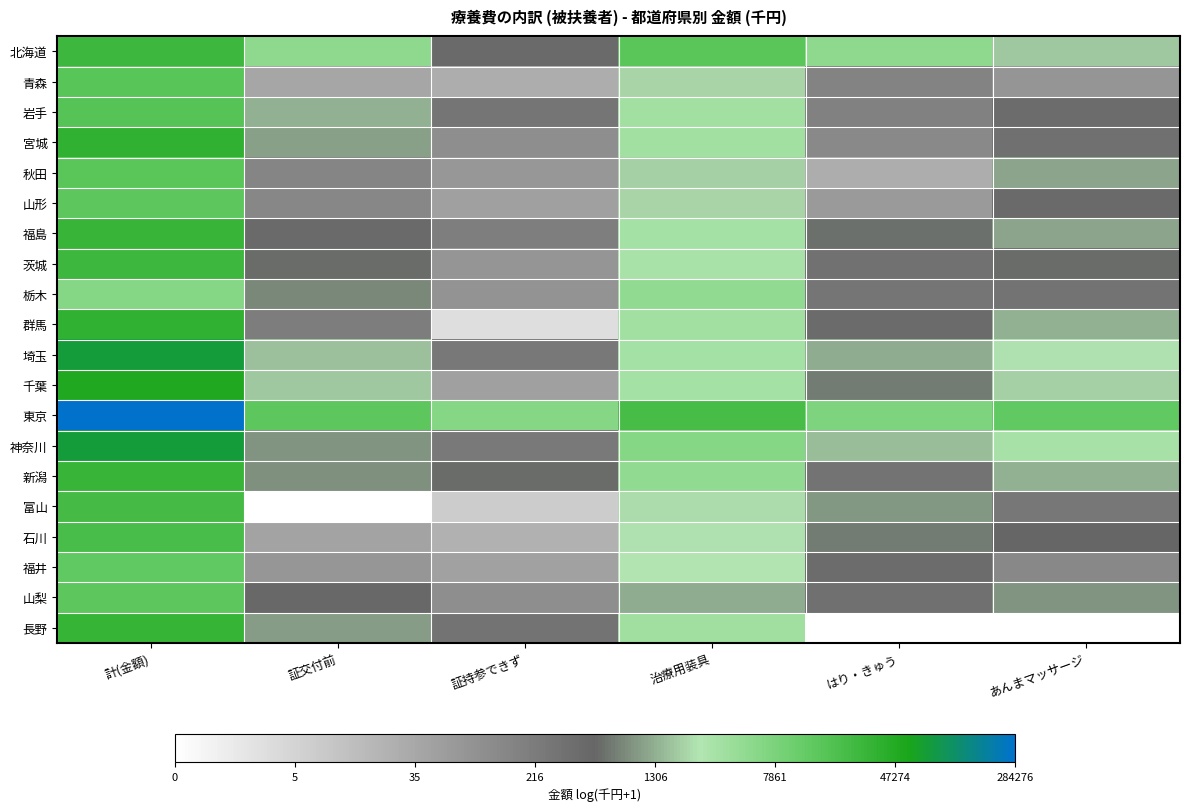

Reading left to right, list all the values displayed in this chart.

北海道: 計(金額)=10.2	証交付前=8.5	証持参できず=6.1	治療用装具=9.6	はり・きゅう=8.5	あんまマッサージ=7.5
青森: 計(金額)=9.7	証交付前=3.7	証持参できず=3.4	治療用装具=7.6	はり・きゅう=5.1	あんまマッサージ=4.4
岩手: 計(金額)=9.8	証交付前=7.2	証持参できず=5.6	治療用装具=8.2	はり・きゅう=5.2	あんまマッサージ=6.0
宮城: 計(金額)=10.5	証交付前=7.0	証持参できず=4.6	治療用装具=8.2	はり・きゅう=4.9	あんまマッサージ=5.9
秋田: 計(金額)=9.6	証交付前=5.0	証持参できず=4.2	治療用装具=7.6	はり・きゅう=3.4	あんまマッサージ=7.1
山形: 計(金額)=9.6	証交付前=4.9	証持参できず=3.9	治療用装具=7.6	はり・きゅう=4.2	あんまマッサージ=6.1
福島: 計(金額)=10.3	証交付前=6.1	証持参できず=5.3	治療用装具=8.1	はり・きゅう=6.4	あんまマッサージ=7.0
茨城: 計(金額)=10.2	証交付前=6.4	証持参できず=4.3	治療用装具=8.0	はり・きゅう=5.8	あんまマッサージ=6.4
栃木: 計(金額)=8.8	証交付前=6.7	証持参できず=4.4	治療用装具=8.5	はり・きゅう=5.6	あんまマッサージ=5.7
群馬: 計(金額)=10.5	証交付前=5.3	証持参できず=1.3	治療用装具=8.2	はり・きゅう=6.1	あんまマッサージ=7.2
埼玉: 計(金額)=11.3	証交付前=7.4	証持参できず=5.5	治療用装具=8.1	はり・きゅう=7.1	あんまマッサージ=7.8
千葉: 計(金額)=10.8	証交付前=7.5	証持参できず=3.9	治療用装具=8.1	はり・きゅう=6.6	あんまマッサージ=7.6
東京: 計(金額)=12.6	証交付前=9.6	証持参できず=8.8	治療用装具=10.1	はり・きゅう=8.9	あんまマッサージ=9.5
神奈川: 計(金額)=11.3	証交付前=6.8	証持参できず=5.5	治療用装具=8.8	はり・きゅう=7.3	あんまマッサージ=8.1
新潟: 計(金額)=10.3	証交付前=6.8	証持参できず=6.3	治療用装具=8.5	はり・きゅう=5.7	あんまマッサージ=7.2
富山: 計(金額)=10.1	証交付前=0.0	証持参できず=2.1	治療用装具=7.7	はり・きゅう=6.9	あんまマッサージ=5.6
石川: 計(金額)=10.0	証交付前=3.7	証持参できず=3.2	治療用装具=7.8	はり・きゅう=6.5	あんまマッサージ=6.3
福井: 計(金額)=9.5	証交付前=4.3	証持参できず=3.9	治療用装具=7.8	はり・きゅう=6.0	あんまマッサージ=4.9
山梨: 計(金額)=9.6	証交付前=6.3	証持参できず=4.6	治療用装具=7.2	はり・きゅう=5.9	あんまマッサージ=6.9
長野: 計(金額)=10.4	証交付前=6.9	証持参できず=5.7	治療用装具=8.2	はり・きゅう=0.0	あんまマッサージ=0.0